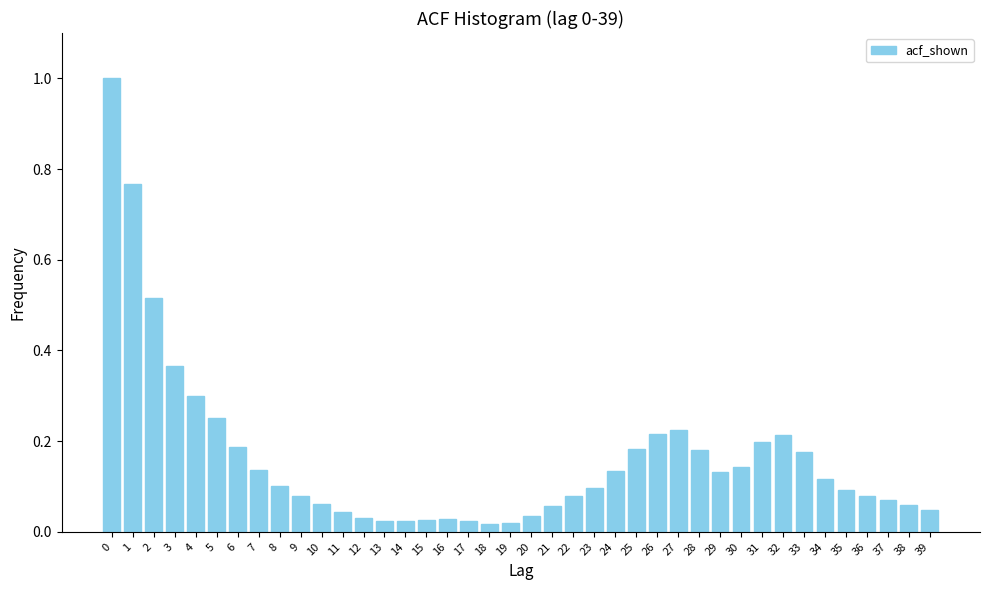

Is it true that the value at 28 is 0.3?

False